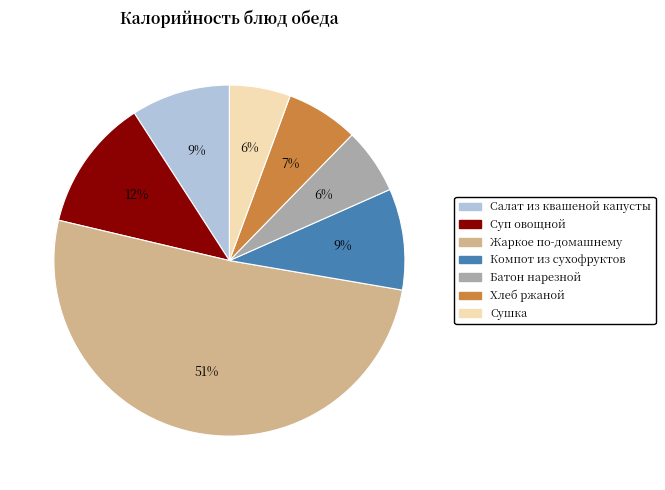

Is there a majority slice in this chart?

Yes